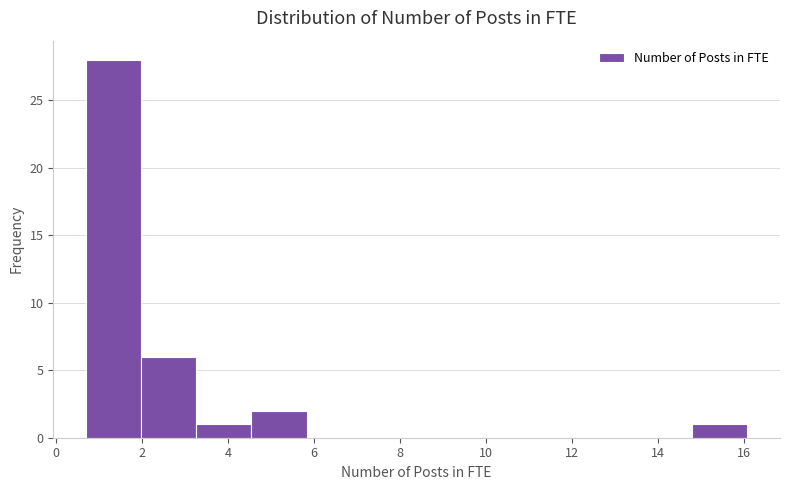

Reading left to right, list every bar in this chart as the range it spans on the x-axis followed by its height. Neither the bar edges nor the heights are printed on the chart, so give them approximately, as read against the axes.

0.8 to 2.0: 28
2.0 to 3.2: 6
3.2 to 4.6: 1
4.6 to 5.8: 2
5.8 to 7.2: 0
7.2 to 8.4: 0
8.4 to 9.6: 0
9.6 to 11.0: 0
11.0 to 12.2: 0
12.2 to 13.6: 0
13.6 to 14.8: 0
14.8 to 16.0: 1